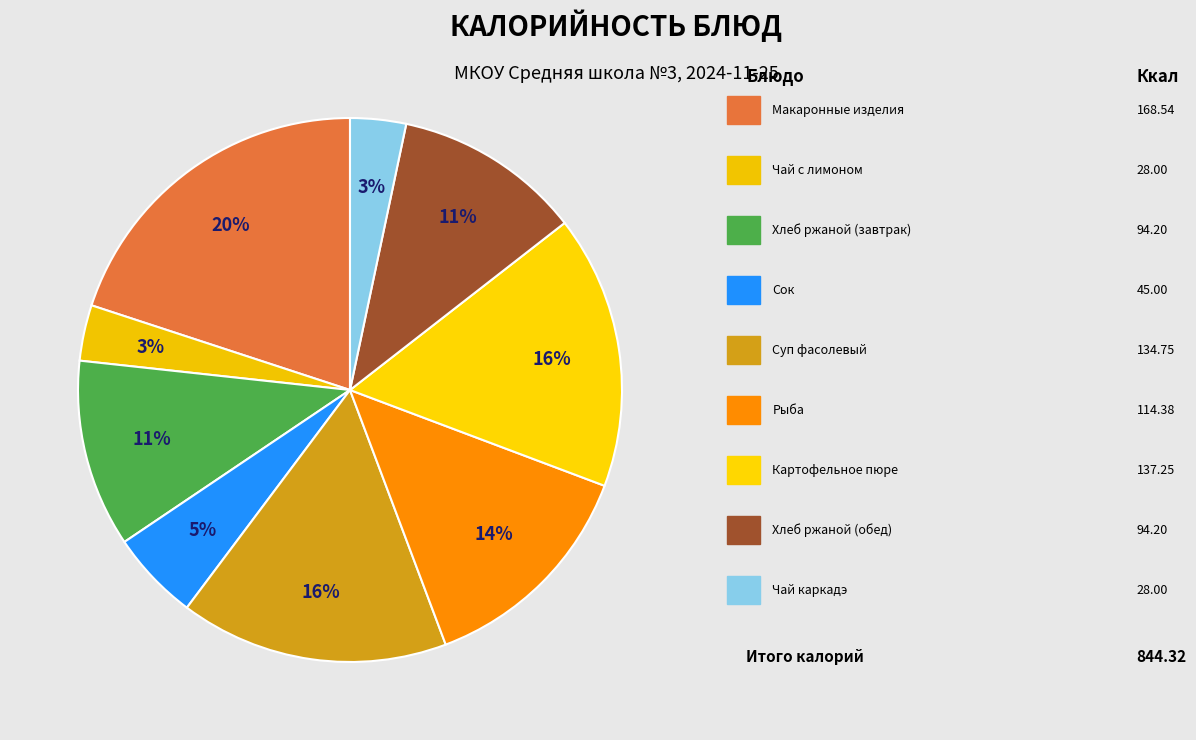

How many slices are in this pie chart?

9